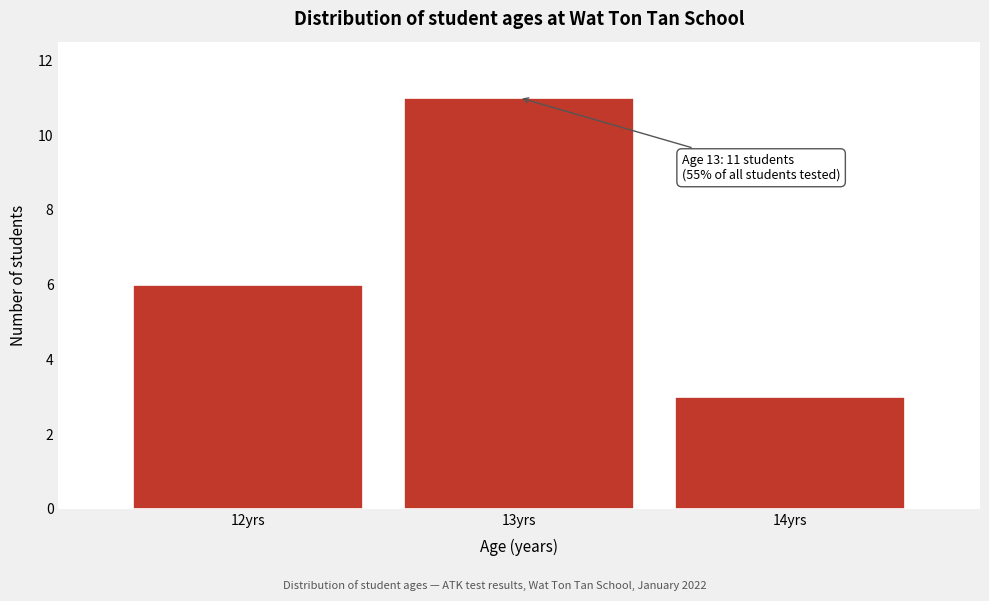

Reading right to left, what are all the values shown in this chart?

14yrs=3	13yrs=11	12yrs=6